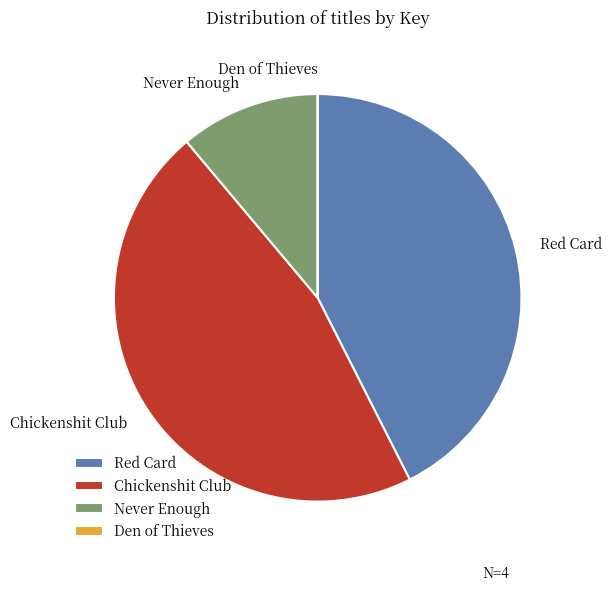

Is it true that Never Enough is 19% of the pie?

False